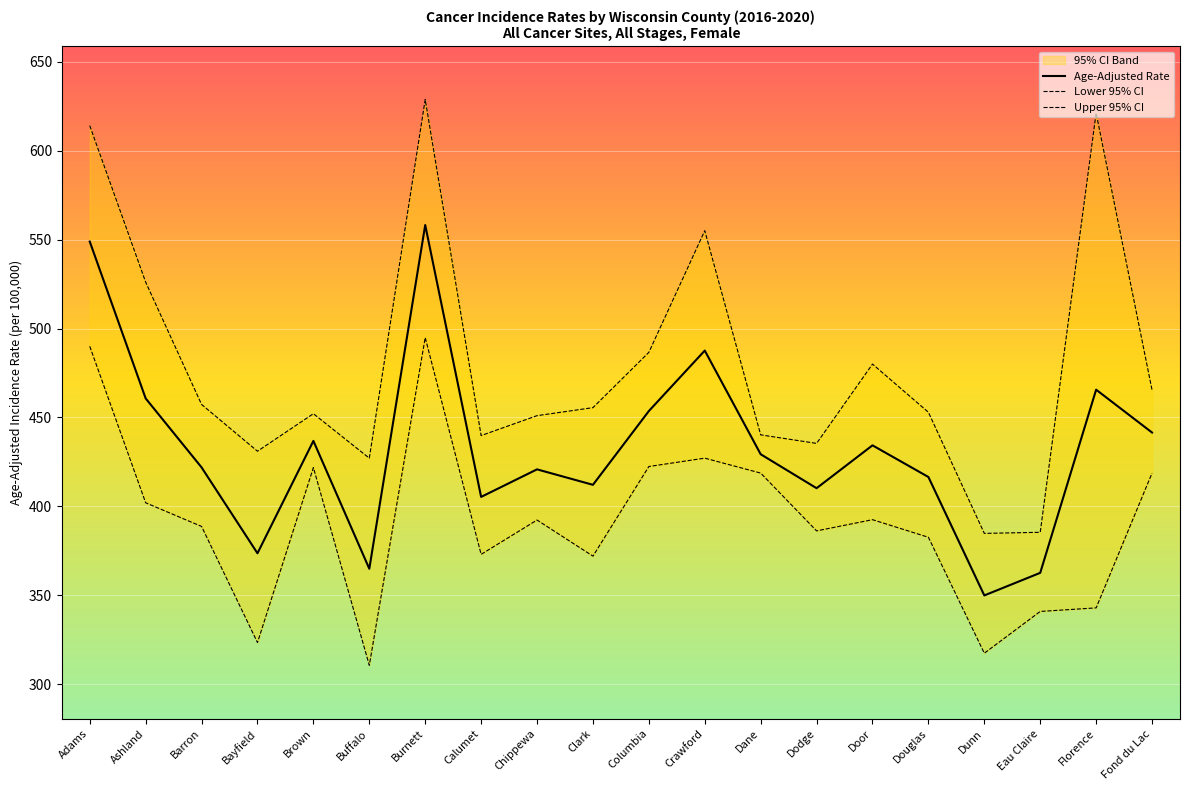

What is the difference between the Age-Adjusted Rate values at Calumet and Barron?

16.6